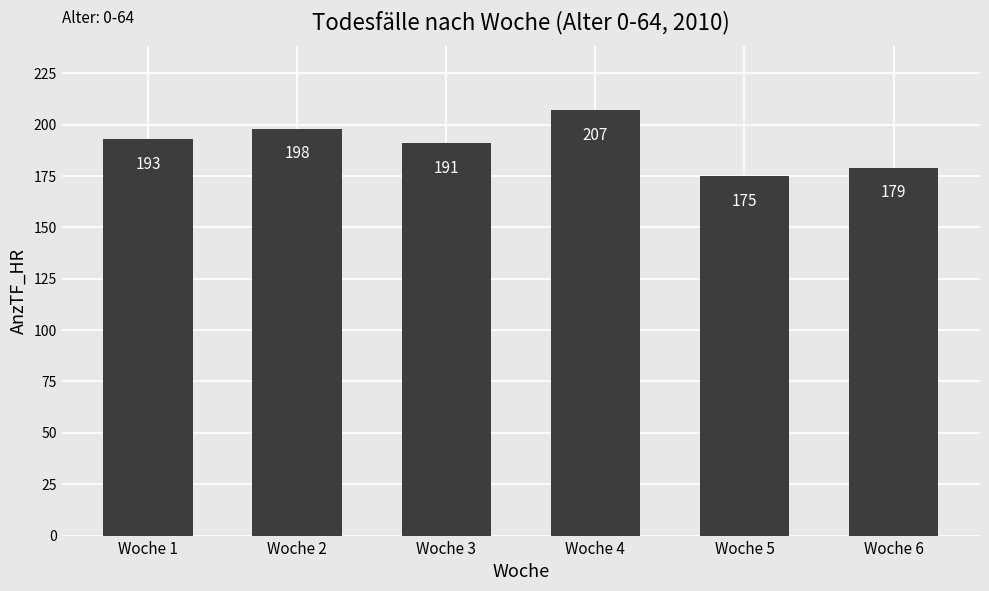

What is the change in value from Woche 1 to Woche 2?

+5